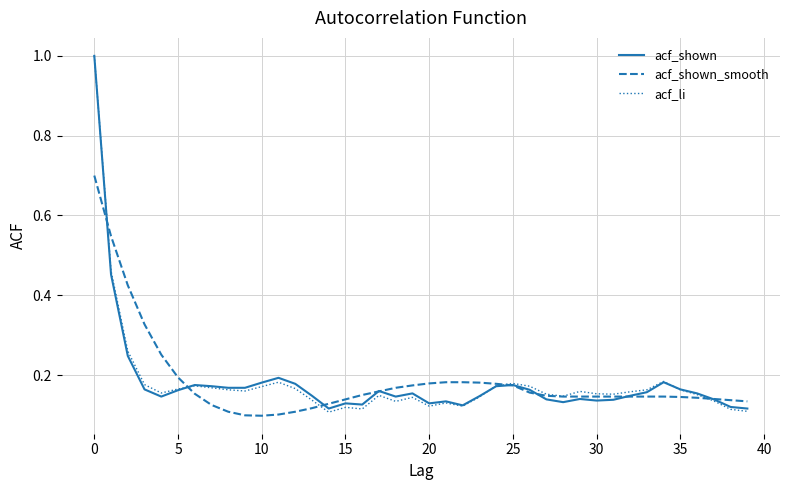

What is the maximum value for acf_shown_smooth?

0.7